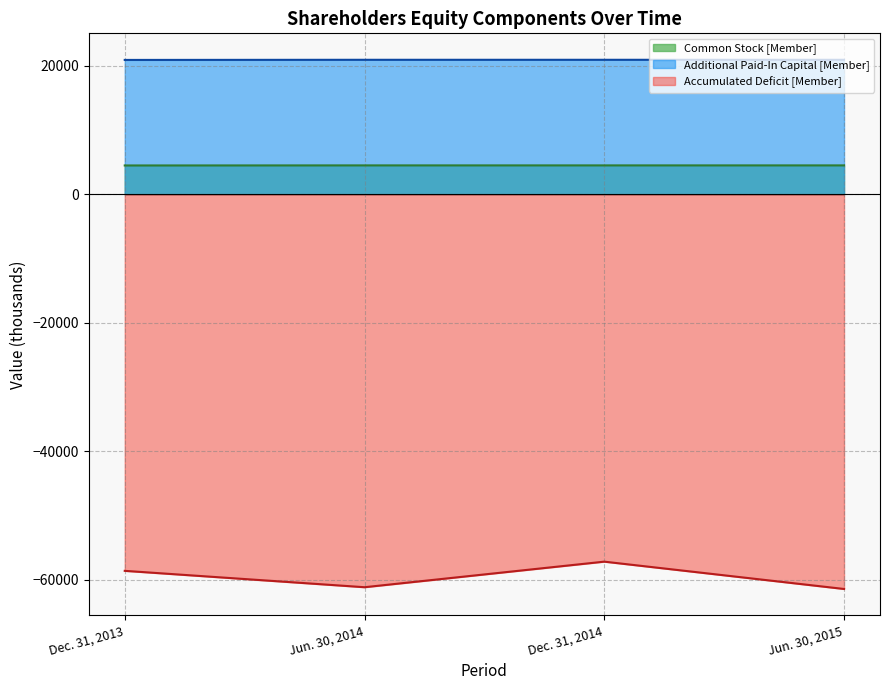

What is the sum of all Additional Paid-In Capital [Member] values?

83774